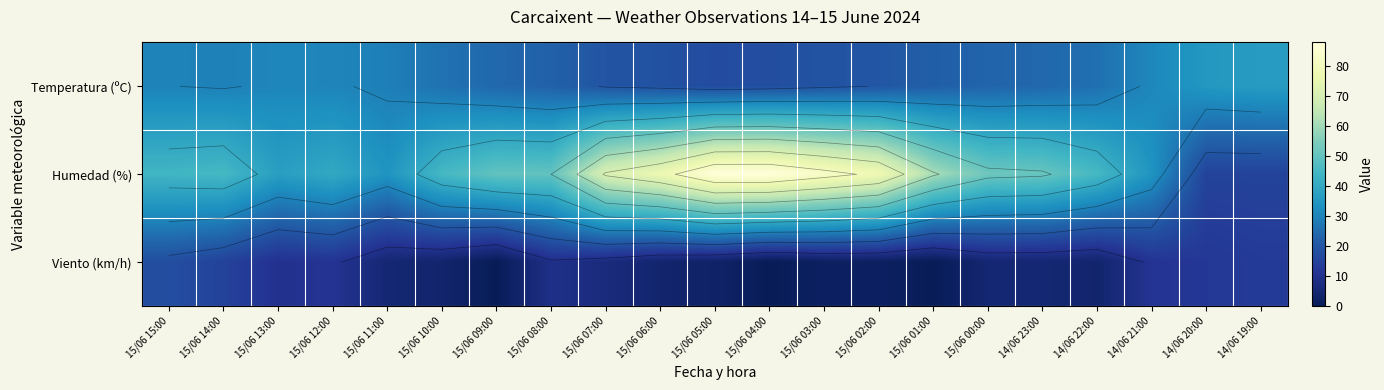

Rank the series by their average value, from highest to lowest.

Humedad (%), Temperatura (ºC), Viento (km/h)